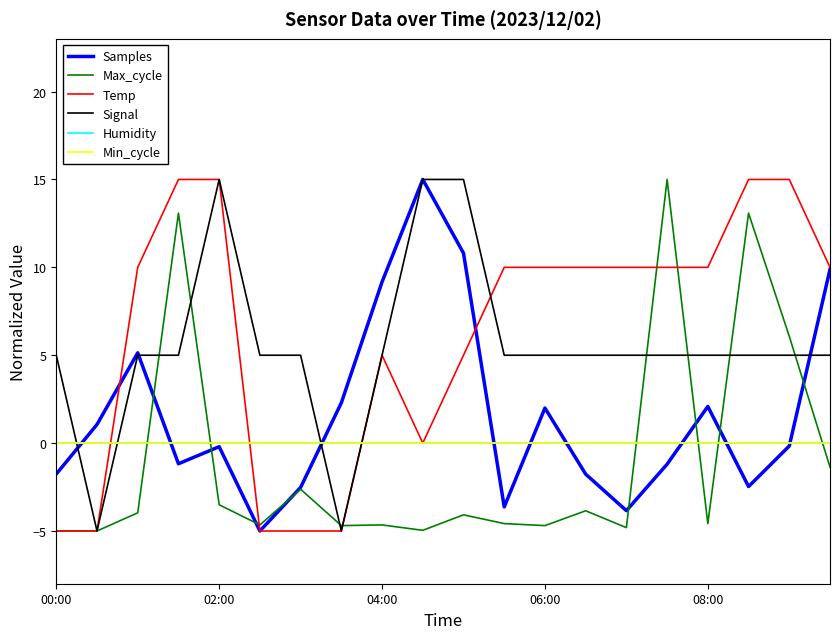

Is this an area chart (filled region under the line)?

No